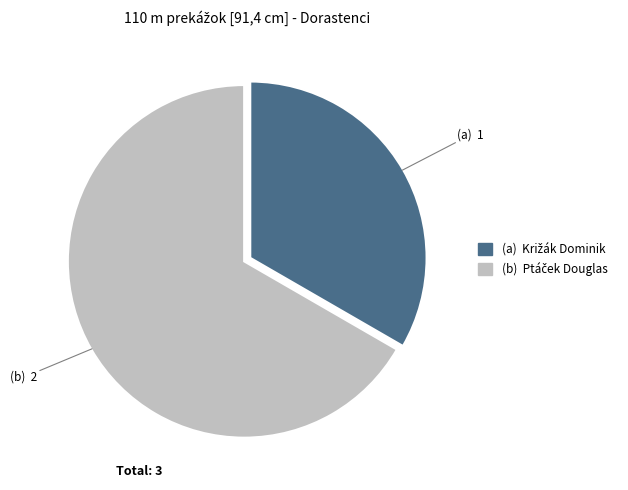

Is there any slice that represents more than half of the pie?

Yes